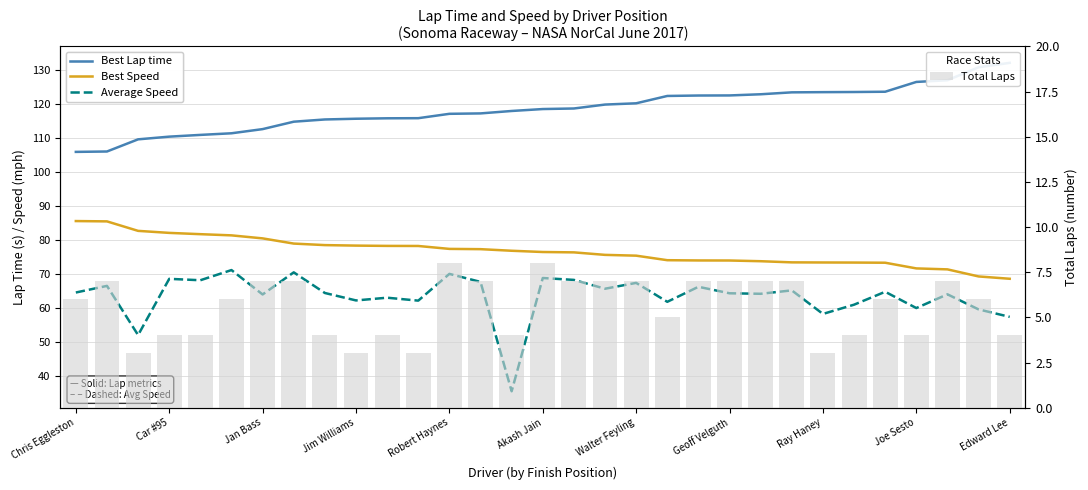

What is the minimum value for Total Laps?

3